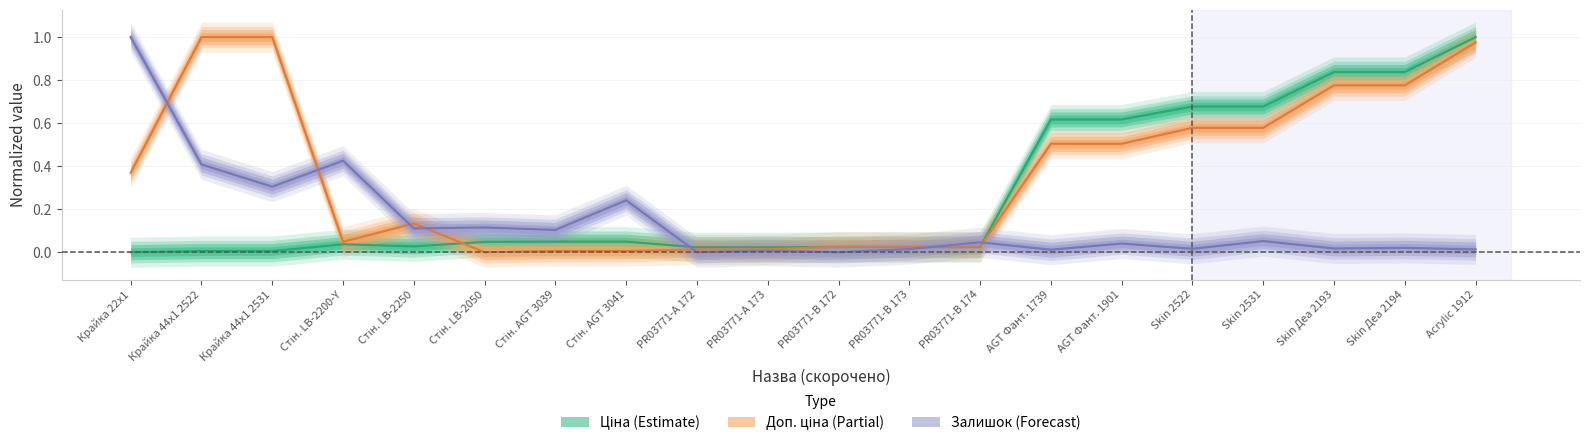

True or false: Доп. ціна has a value of 0.0 at PR03771-А 173.

False